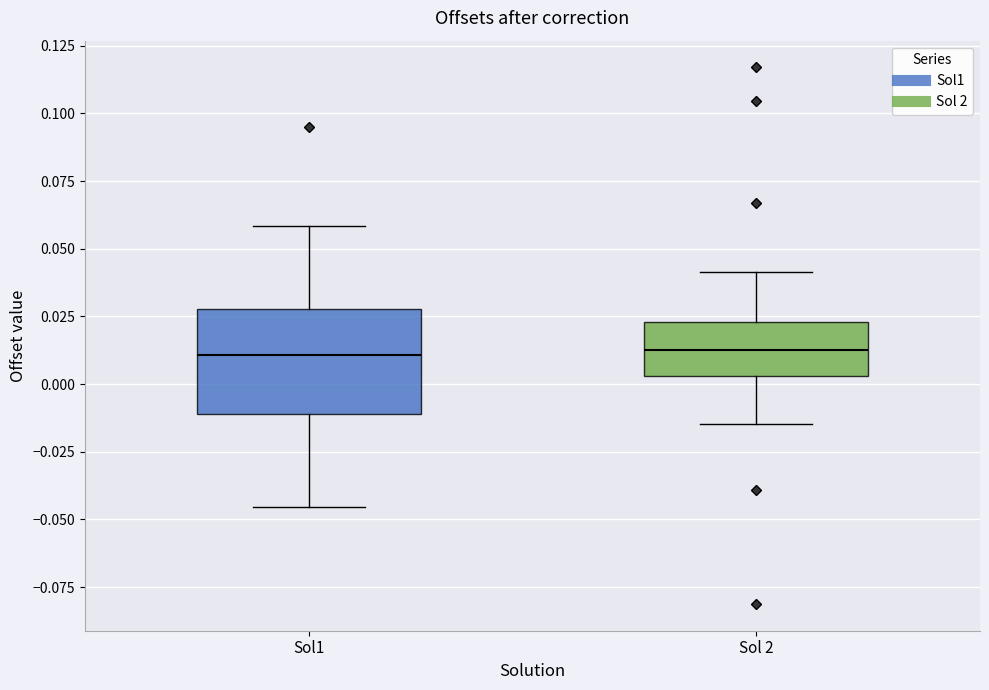

Where does the median line of the box for Sol 2 sit on the y-axis? The values are not printed on the chart, so give them approximately, as read against the axis.

0.010